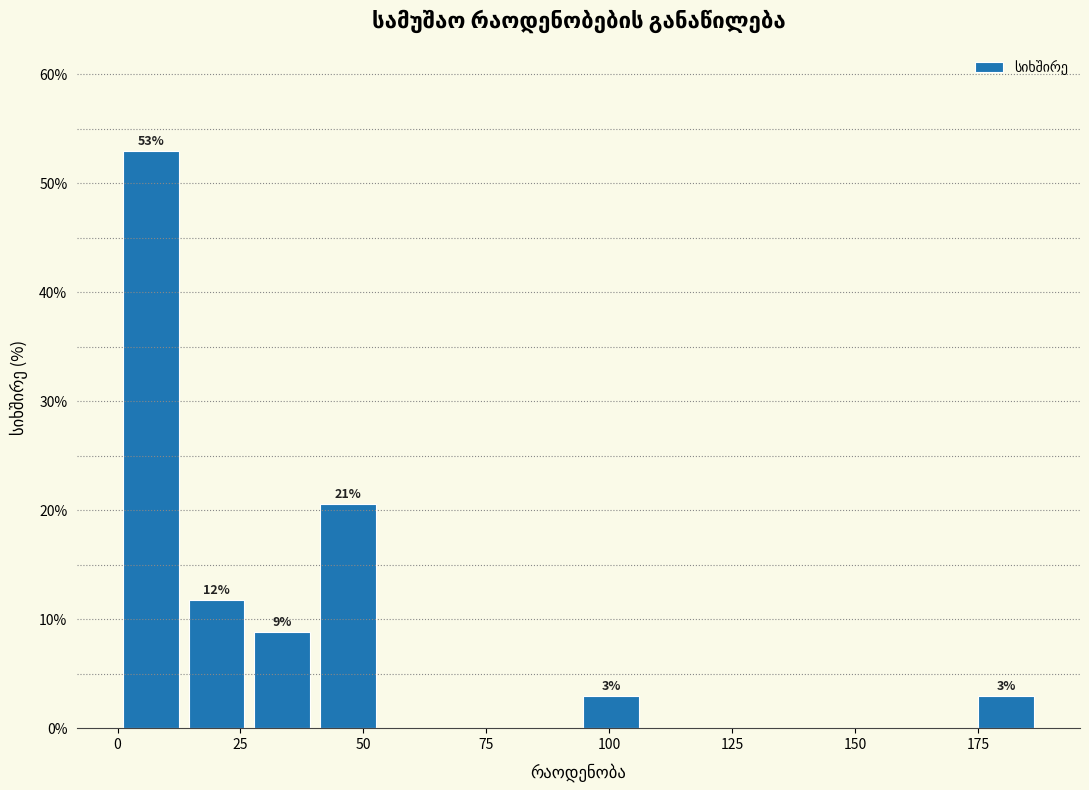

Read against the x-axis, roughly where is the centre of the tallest bar?

5